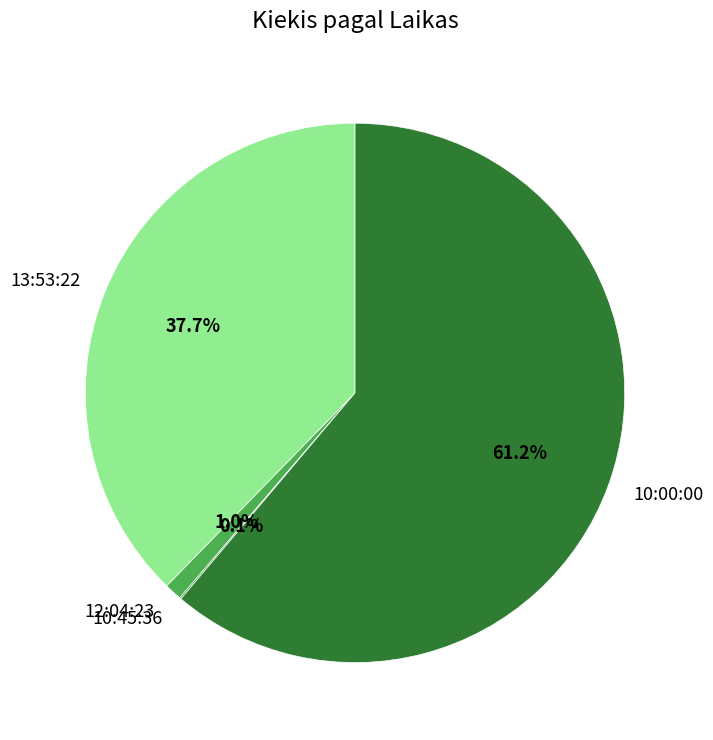

Which slice is the largest?

10:00:00